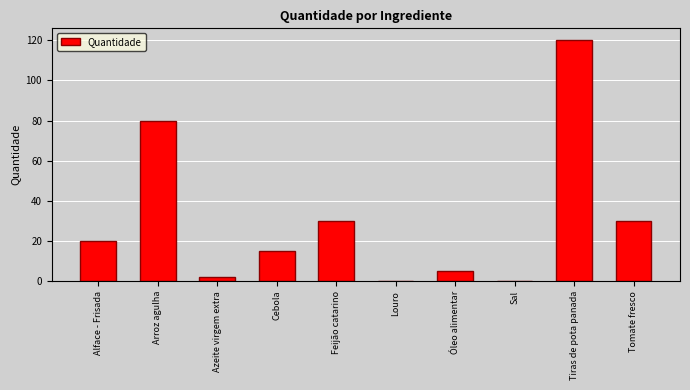

Where is the data nearest to the value 60?

Arroz agulha